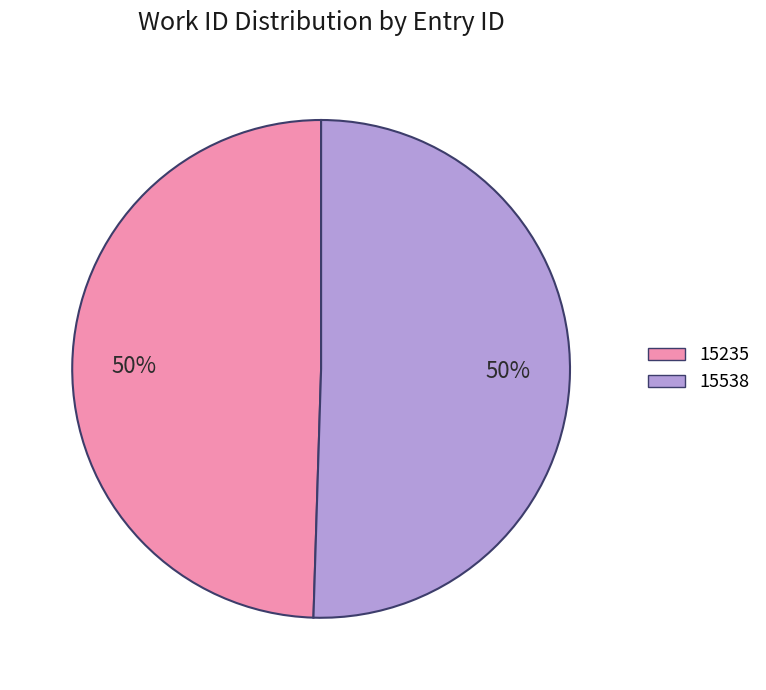

To the nearest percent, what percentage of the pie is 15235?

50%